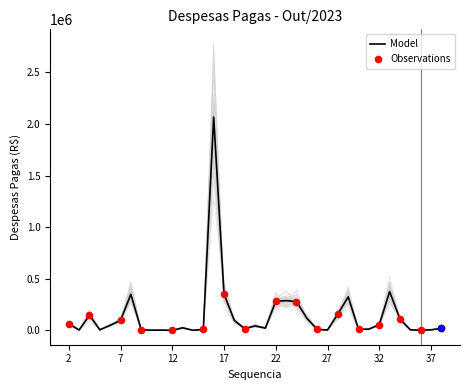

What is the change in value from 3 to 29?

+321508.2